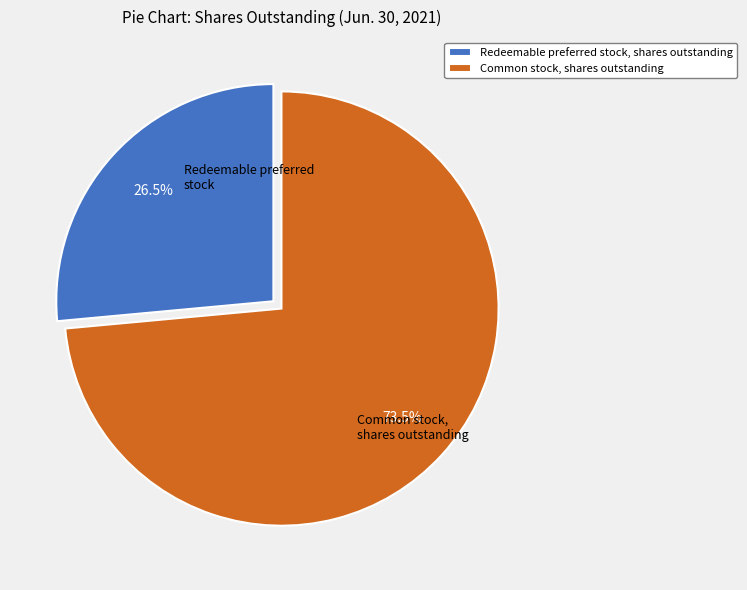

Count the number of slices in the pie.

2